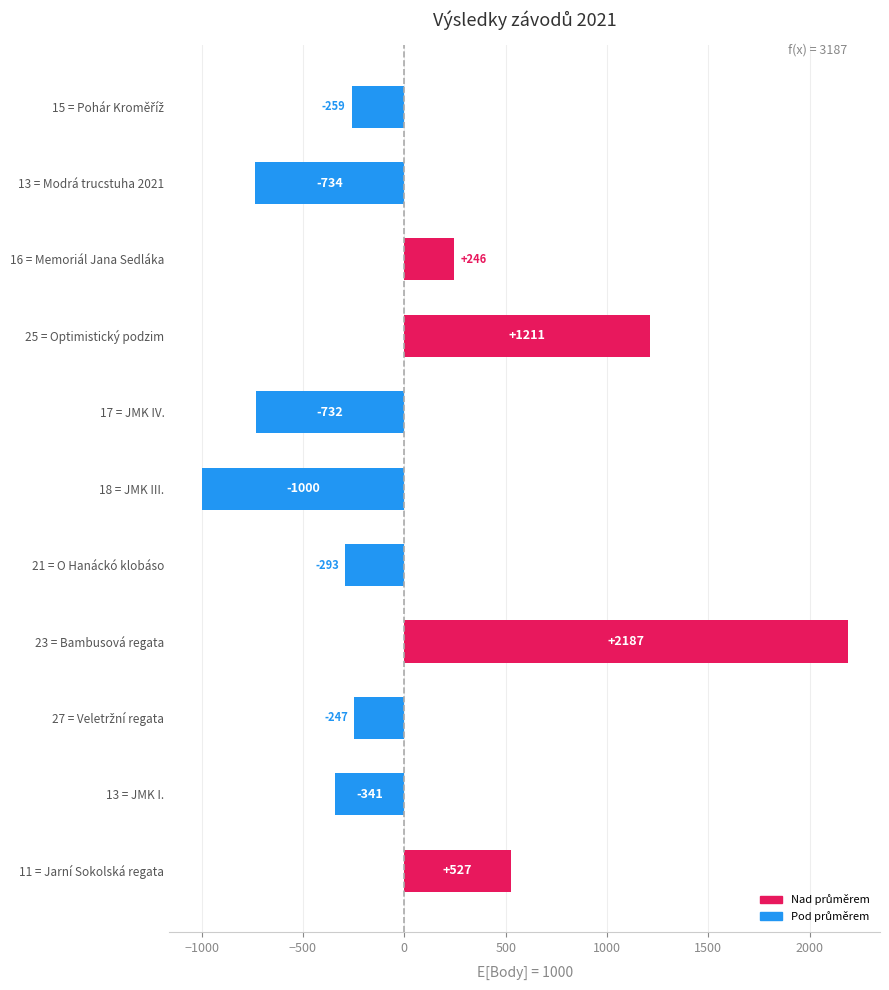

How many values are above zero?

4